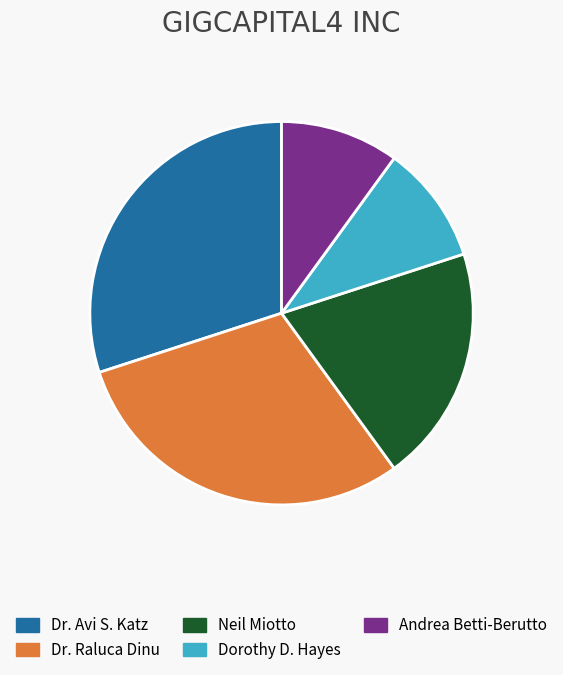

What is the ratio of the value at Dr. Avi S. Katz to the value at Neil Miotto?

1.5